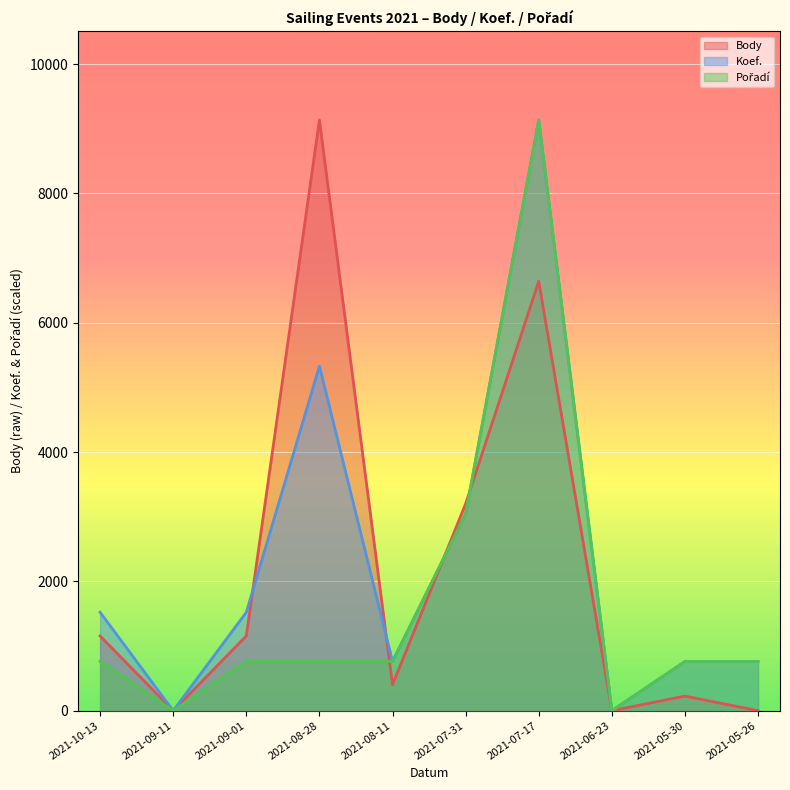

How many values in Body are above zero?

7